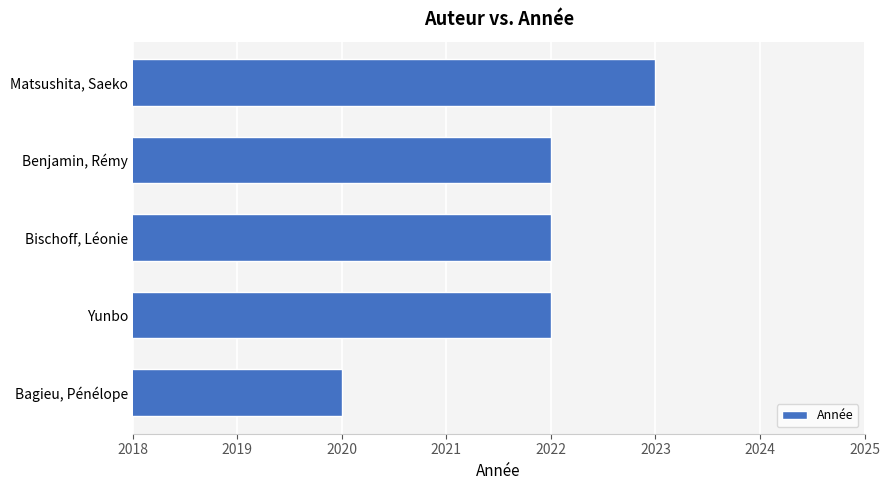

What is the maximum value shown in the chart?

2023